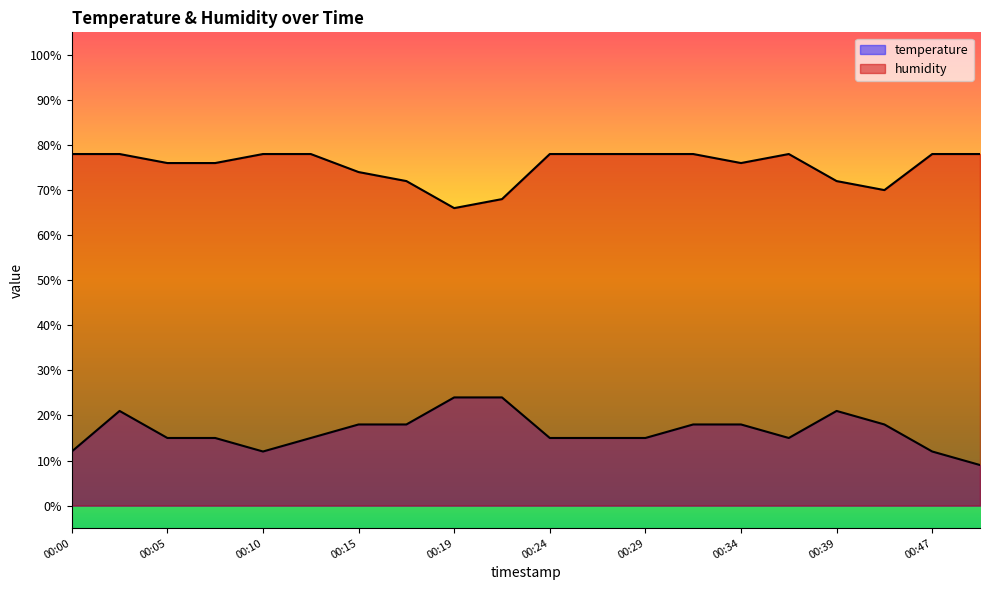

At which category is the sum across all series the highest?

00:02